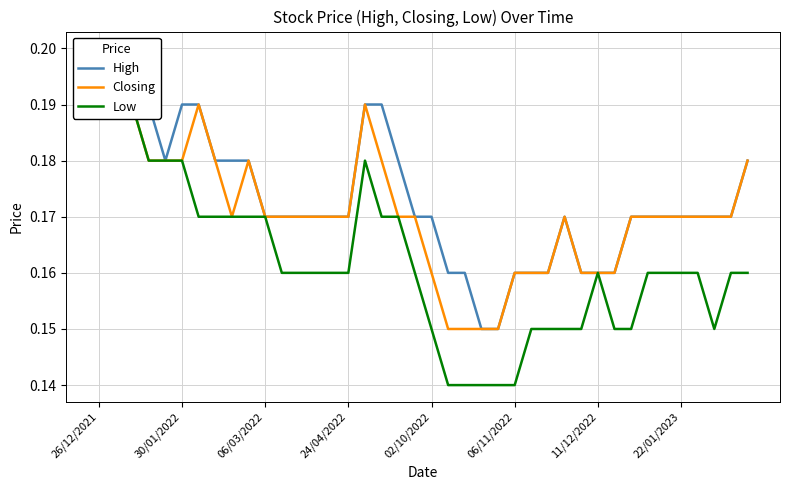

Which category has the highest value in the Low series?

26/12/2021